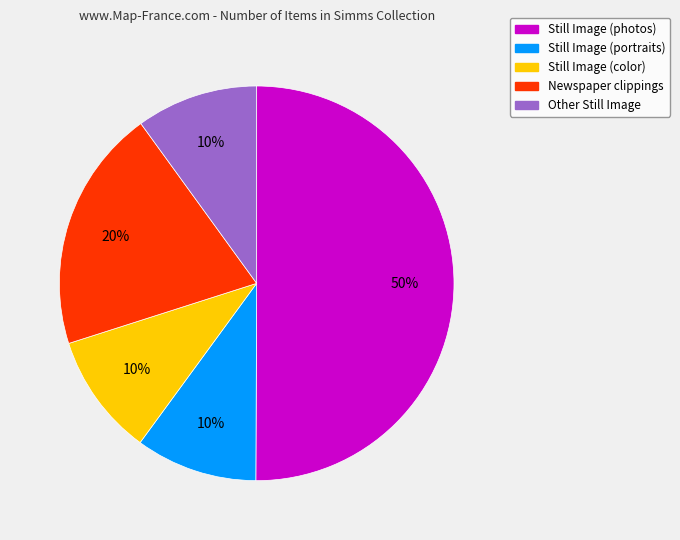

To the nearest percent, what is the average slice percentage?

20%